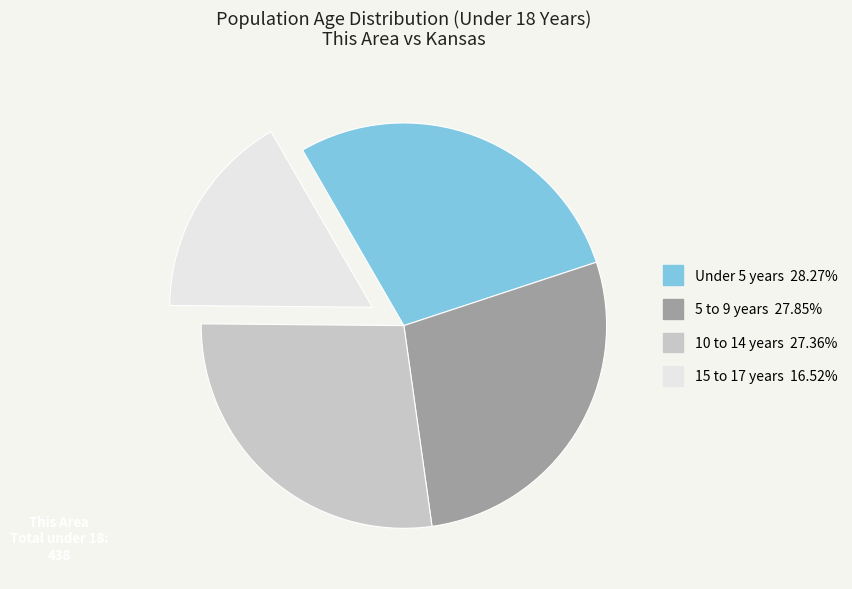

Is there a majority slice in this chart?

No